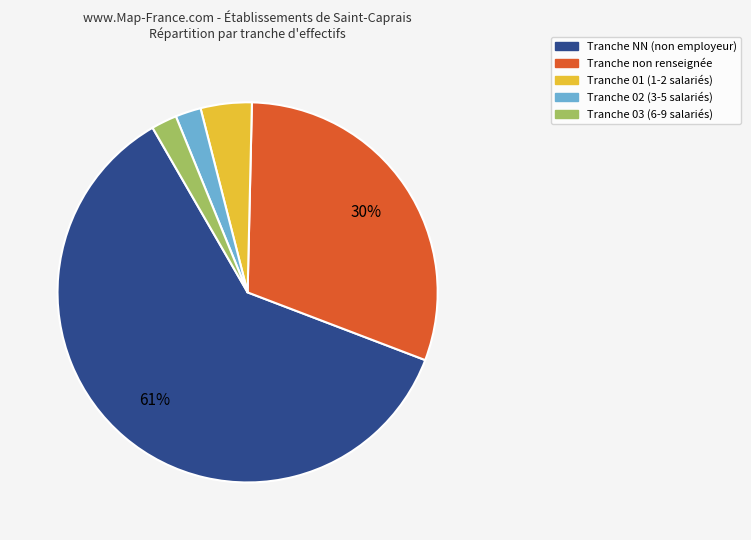

Does any single category account for the majority?

Yes